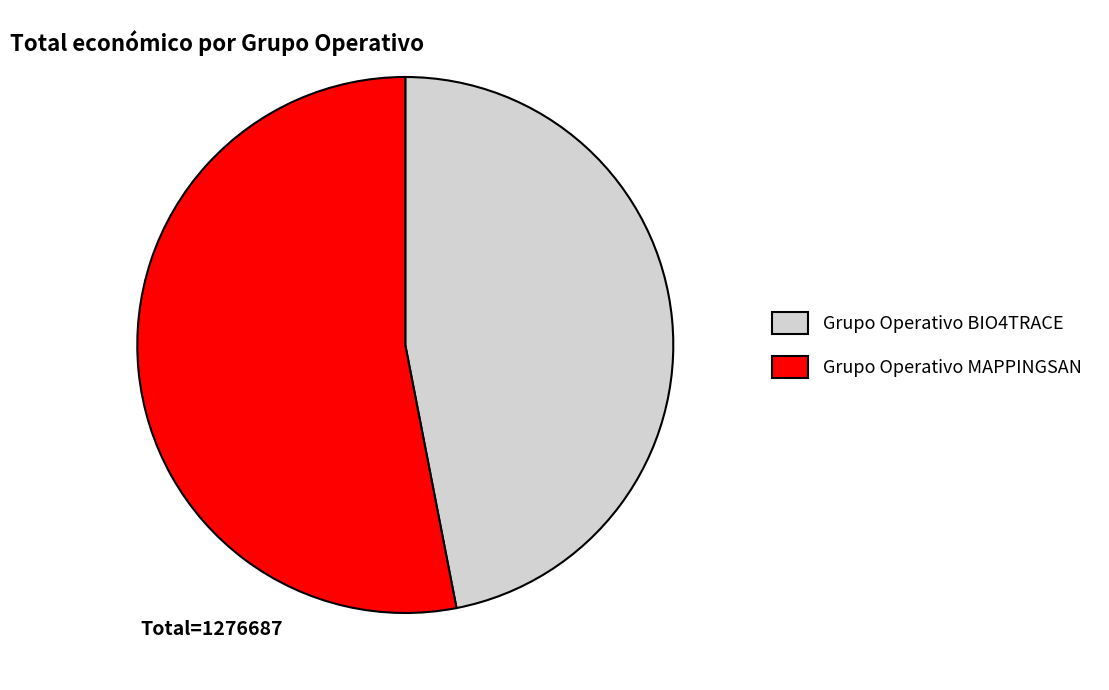

Rank the categories by value from highest to lowest.

Grupo Operativo MAPPINGSAN, Grupo Operativo BIO4TRACE